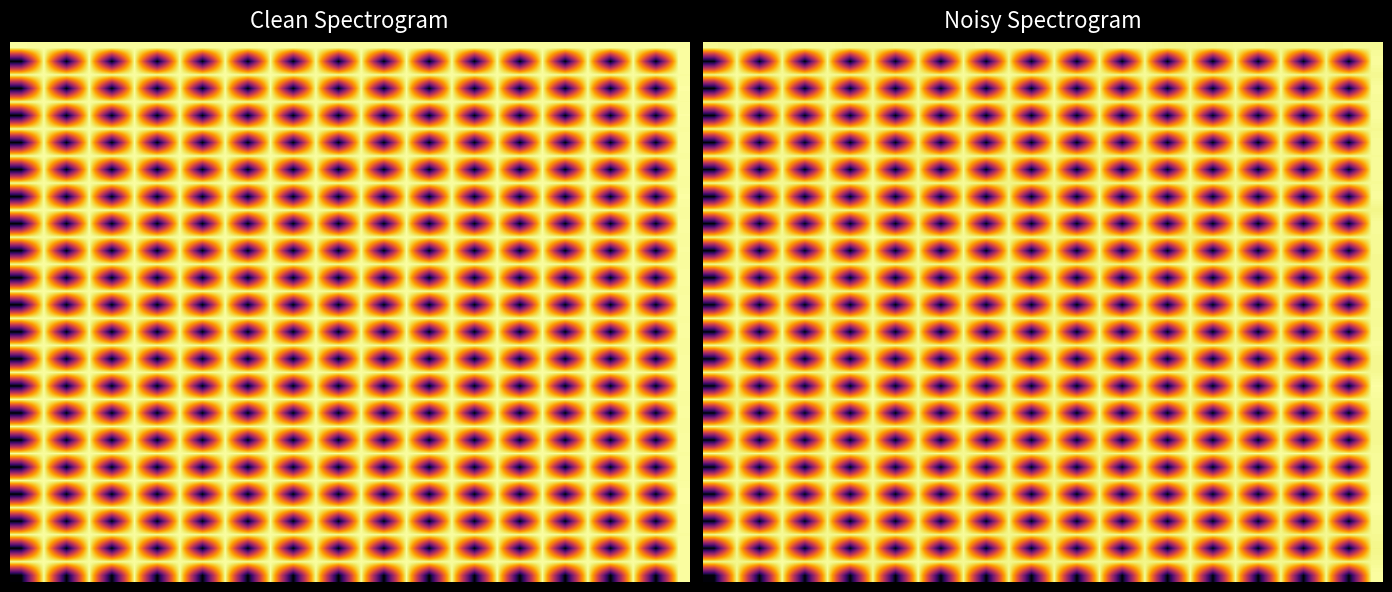

How many distinct data groups are displayed?

40